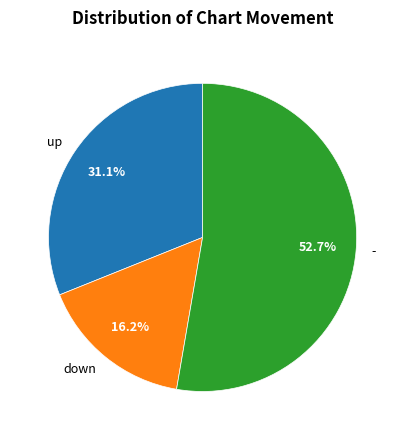

Is there any slice that represents more than half of the pie?

Yes